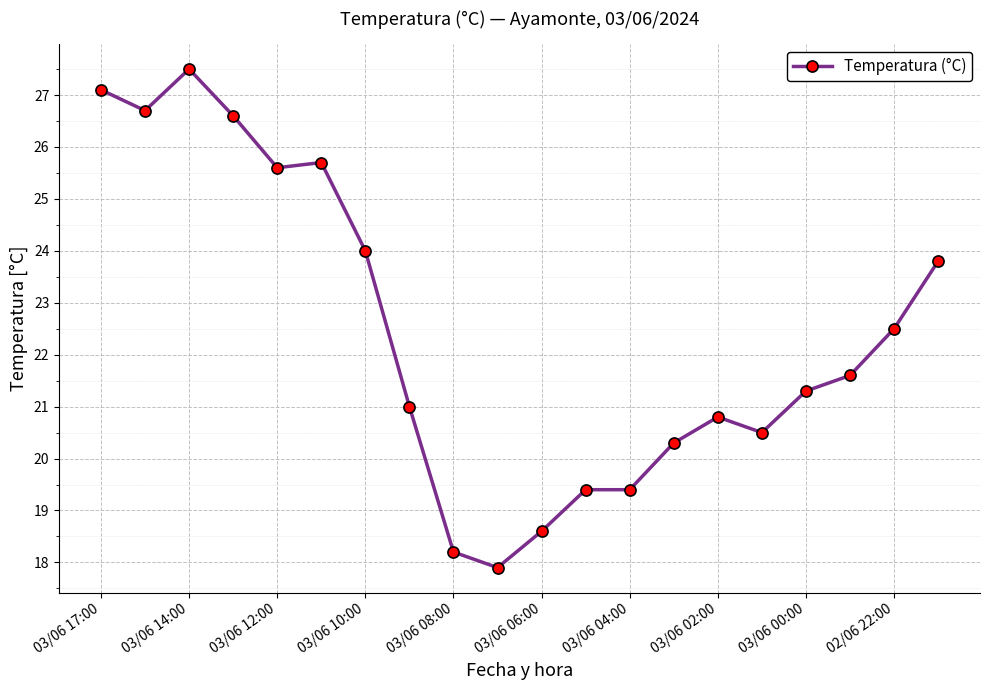

What is the smallest value displayed?

17.9